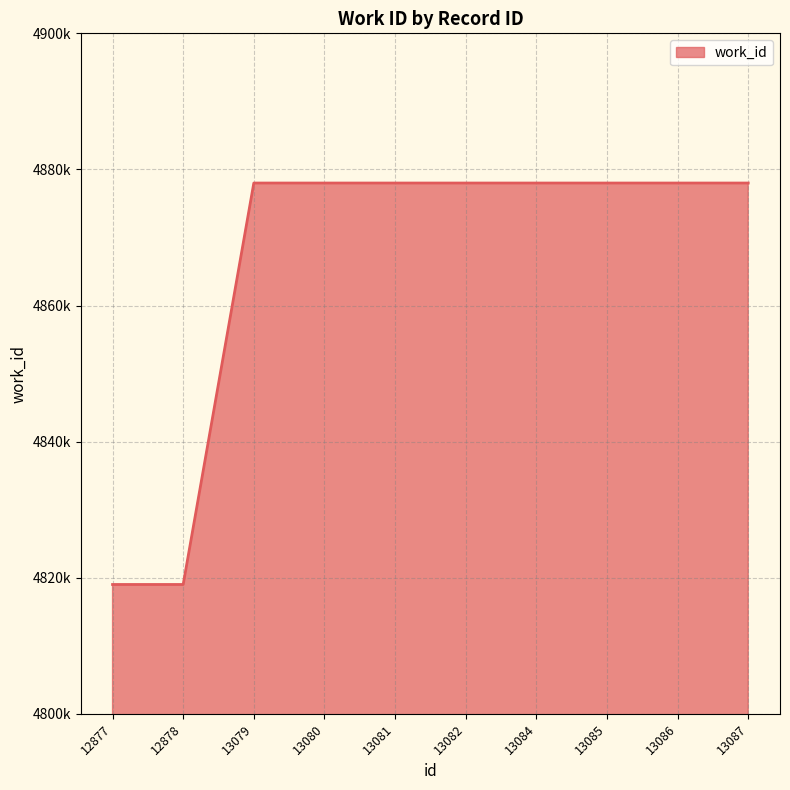

Does the chart display data point markers on the line(s)?

No